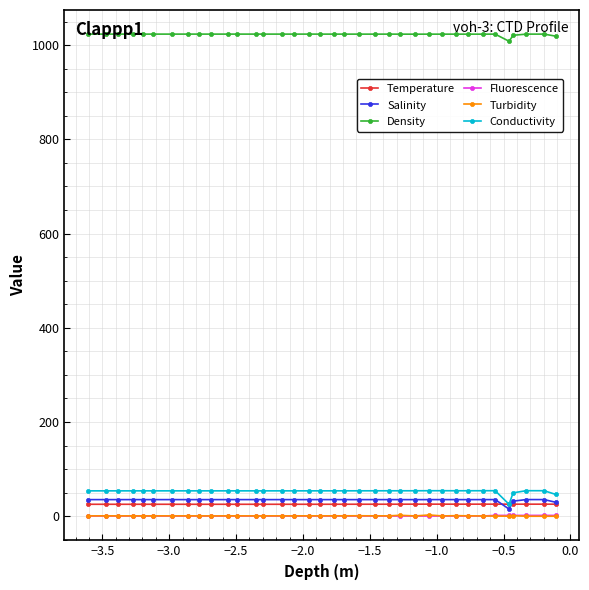

How many data points in Turbidity are above 0?

34